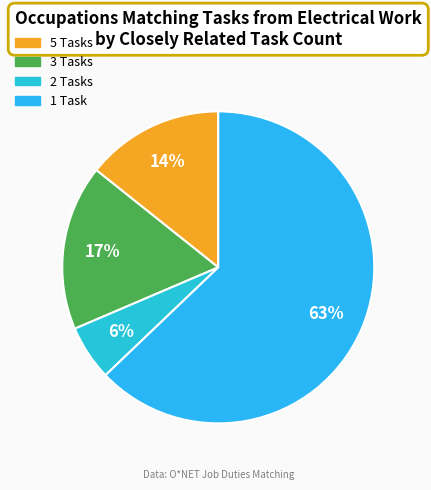

How many slices are in this pie chart?

4